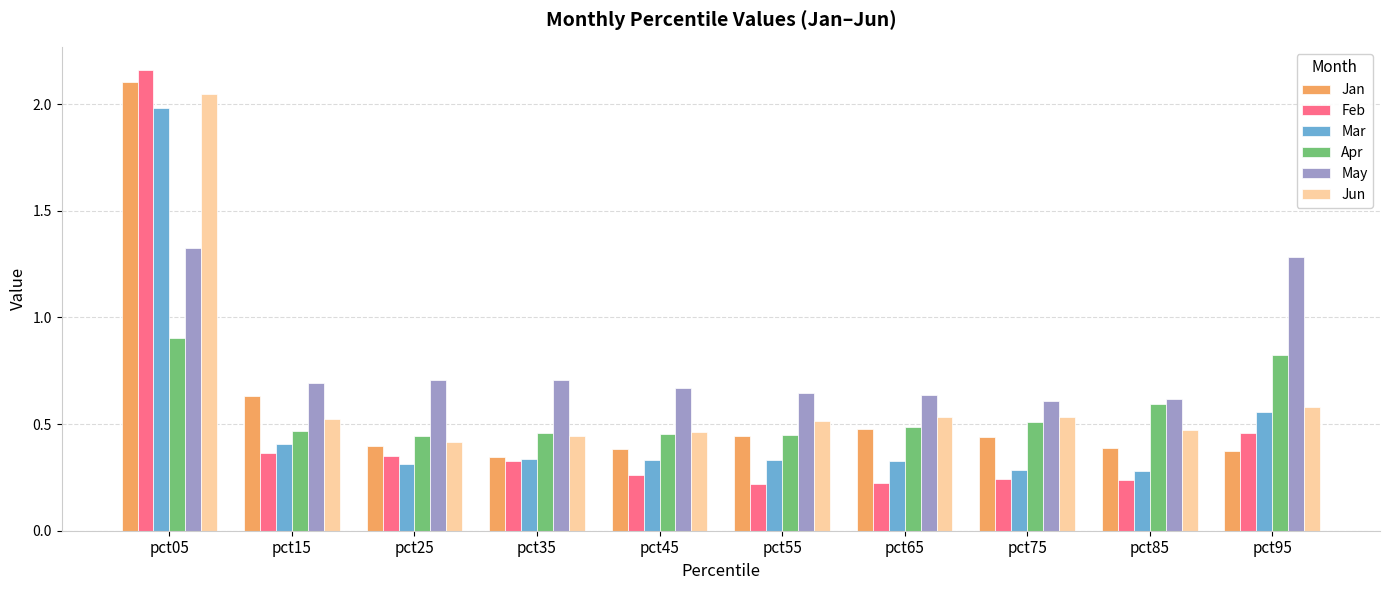

The Feb series shows 0.5 at pct15. True or false?

False